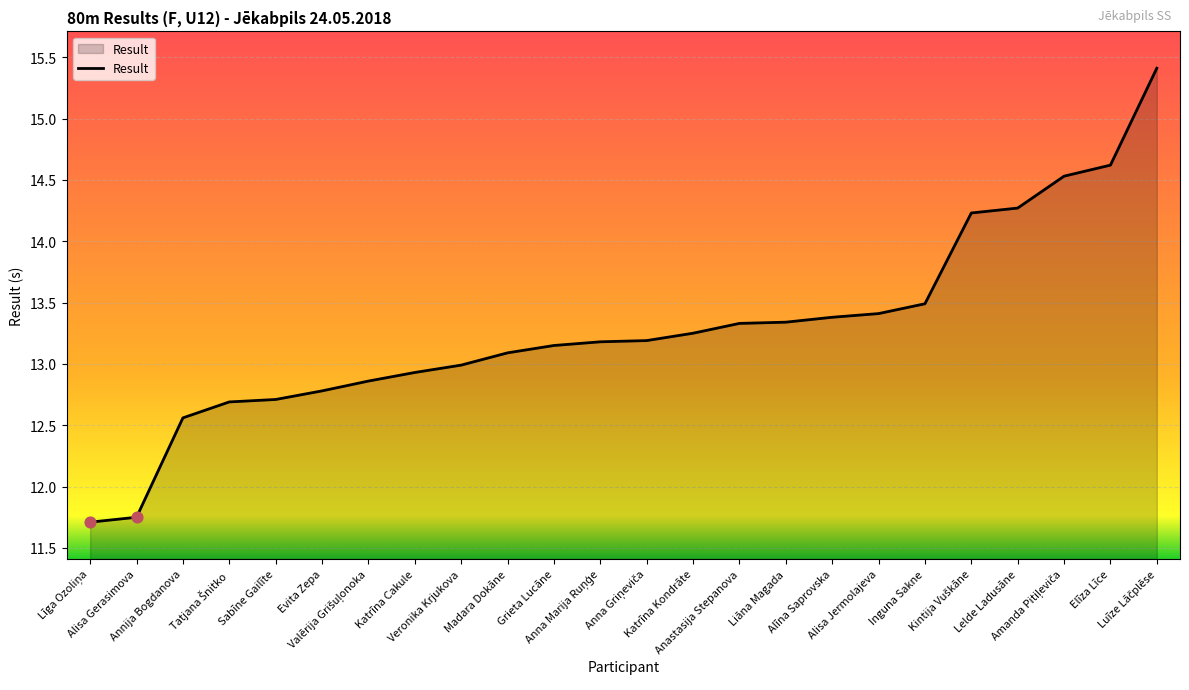

Which has a higher value, Elīza Līce or Alīna Saprovska?

Elīza Līce